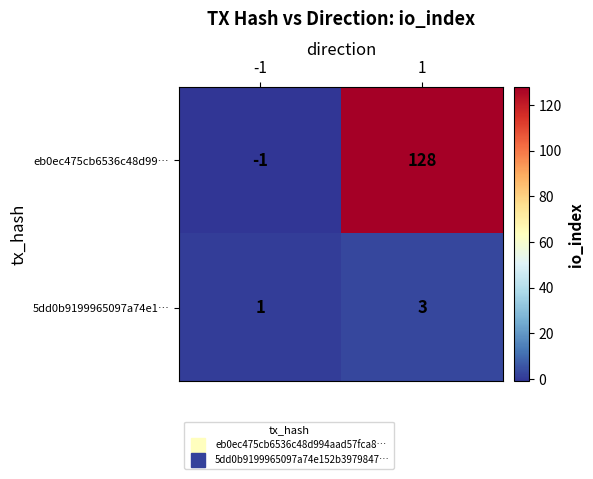

What value does the eb0ec475cb6536c48d99… series have at 1?

128